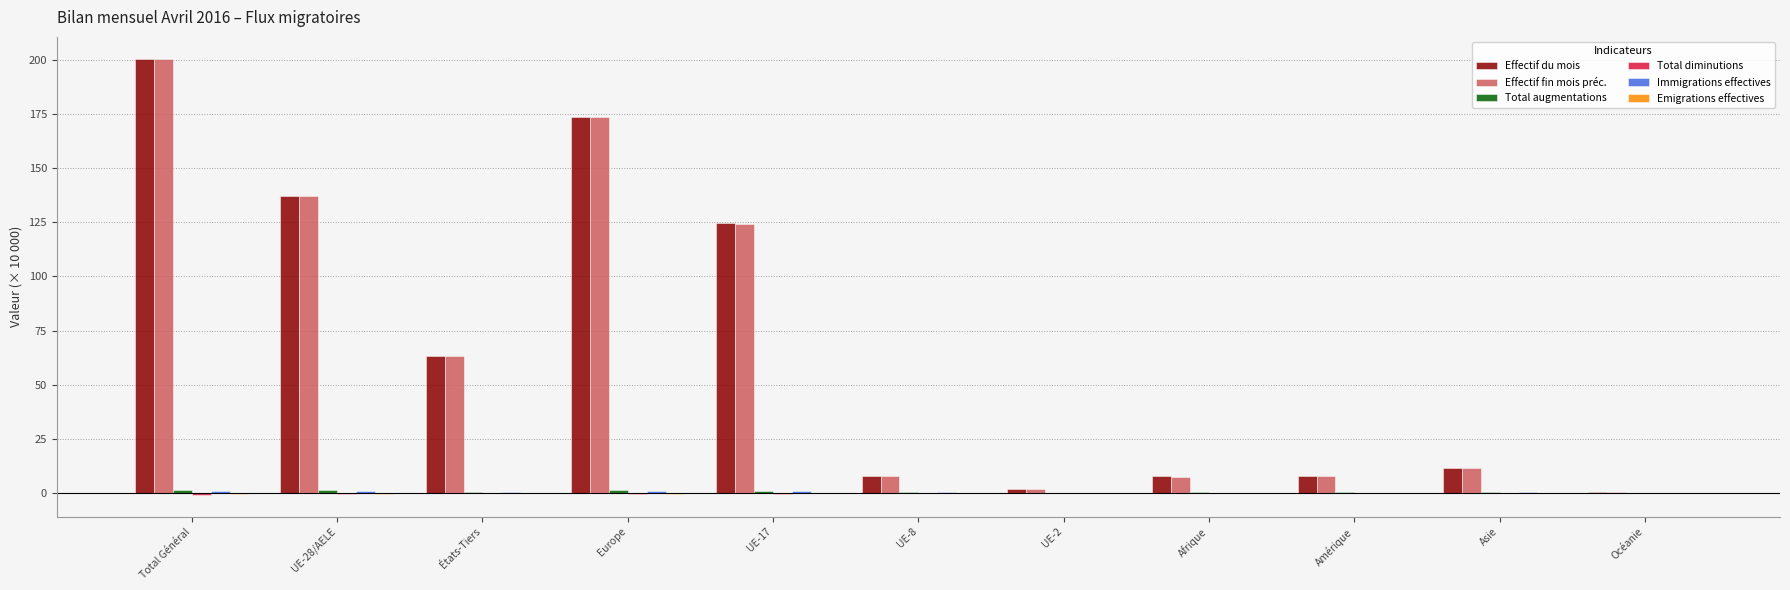

What is the sum of all Effectif fin mois préc. values?

735.0